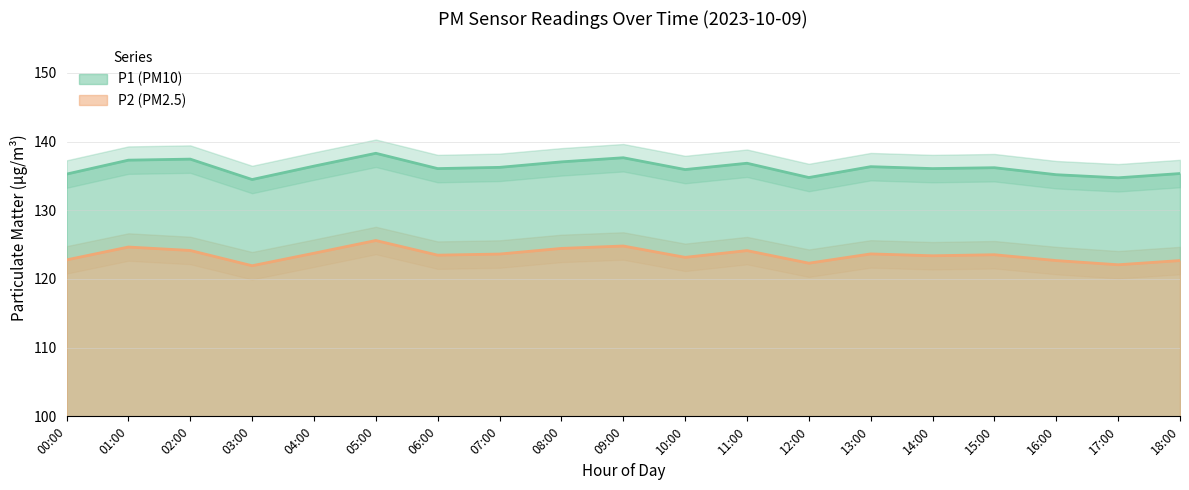

What is the sum of all P2 values?

2346.8